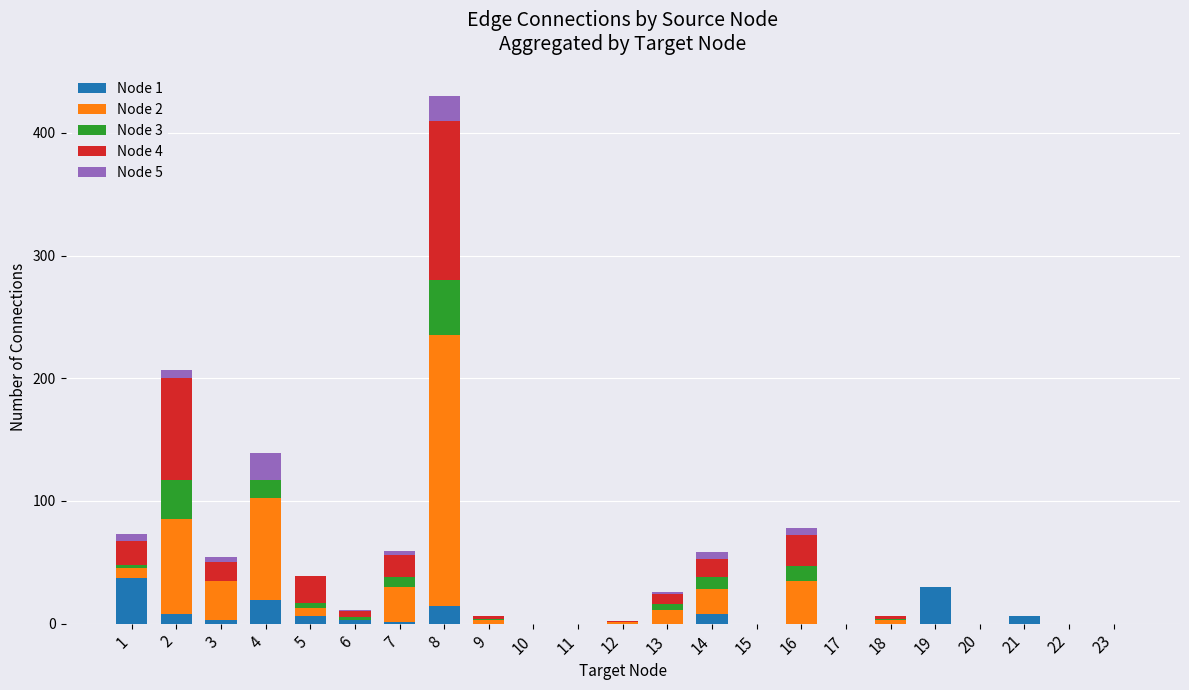

The value of Node 1 at 15 is 0. True or false?

True